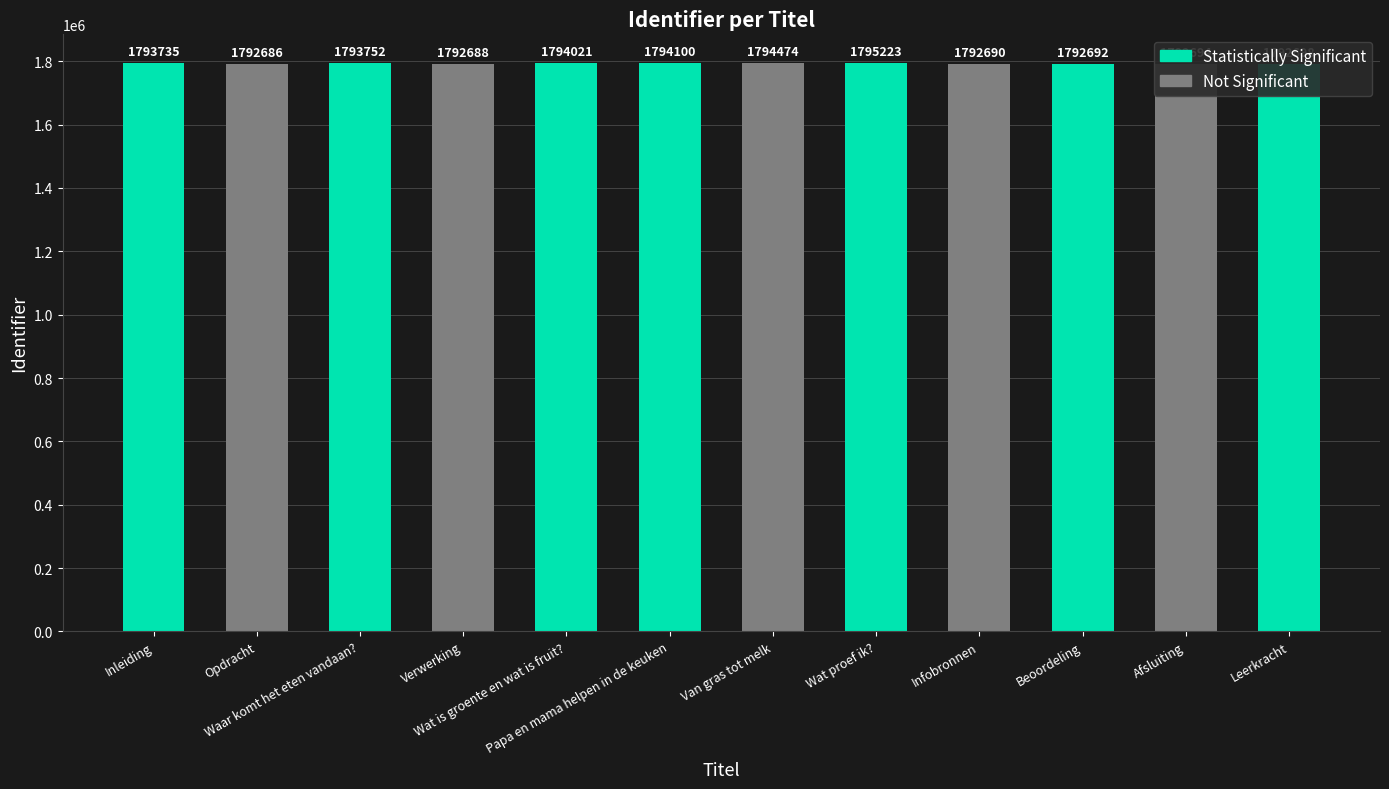

How many bars are there in total?

12